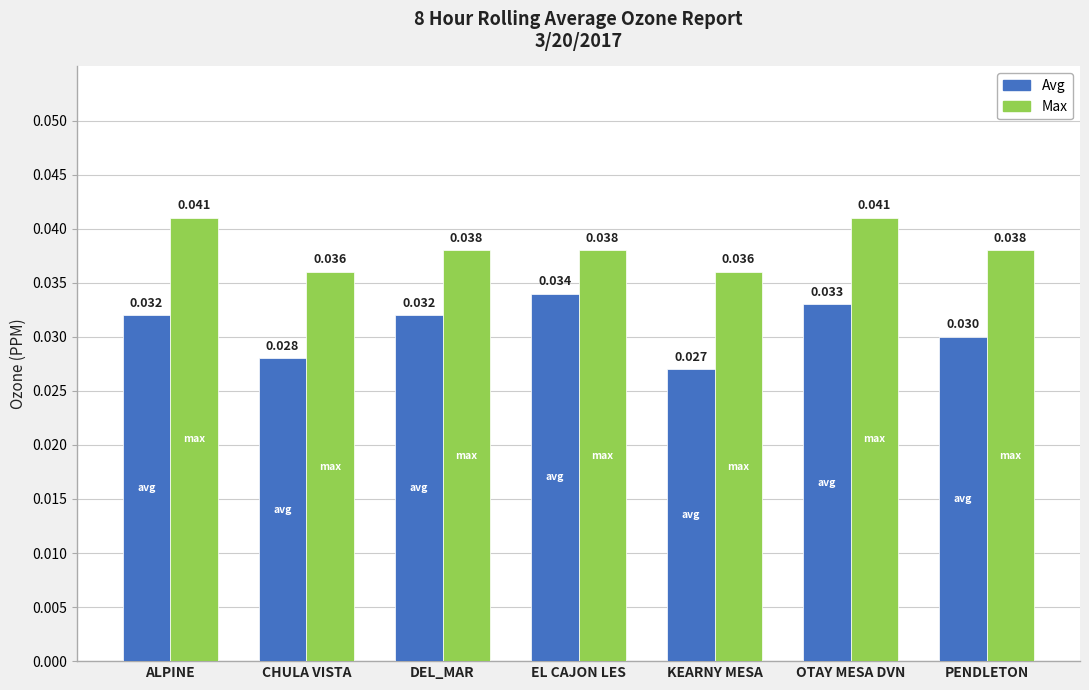

What is the label of the 2nd bar from the right?

OTAY MESA DVN